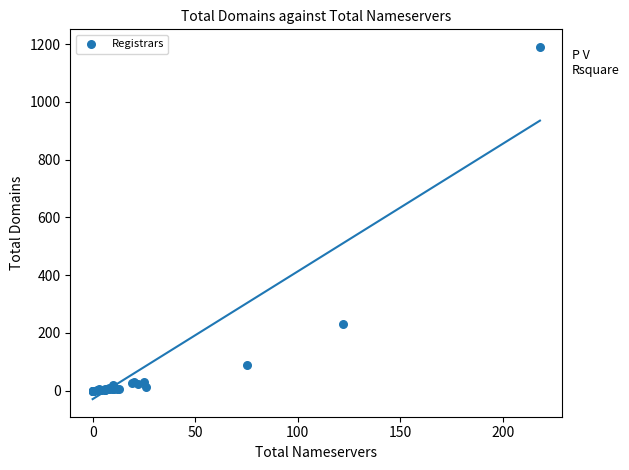

What Y value in the scatter plot is closest to 595?

231